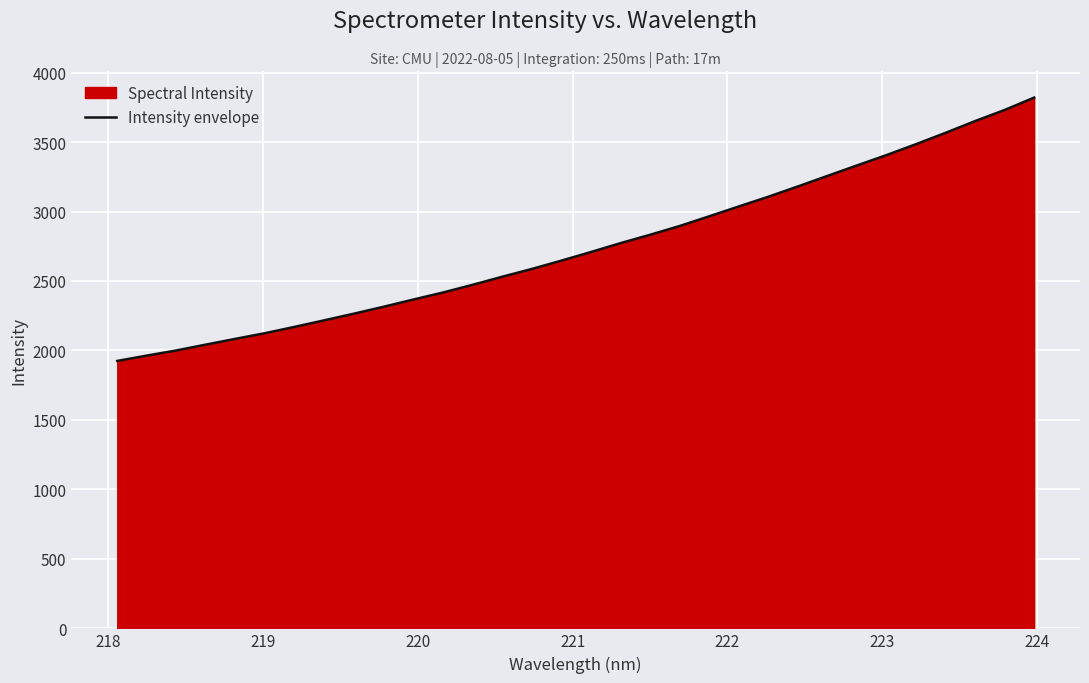

What is the difference between the maximum and minimum values?

1895.0